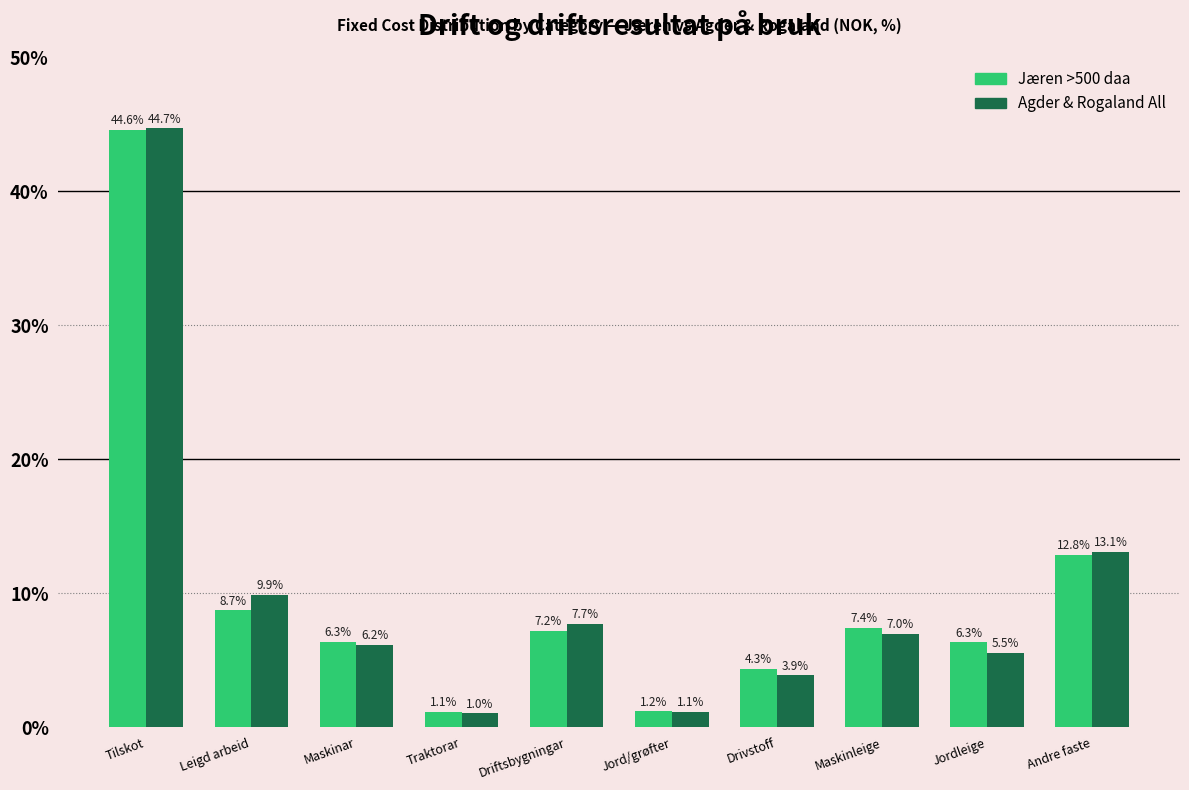

Reading left to right, transcribe all the data shown in this chart.

Jæren >500 daa: 44.6	8.7	6.3	1.1	7.2	1.2	4.3	7.4	6.3	12.8
Agder & Rogaland All: 44.7	9.9	6.2	1.0	7.7	1.1	3.9	7.0	5.5	13.1